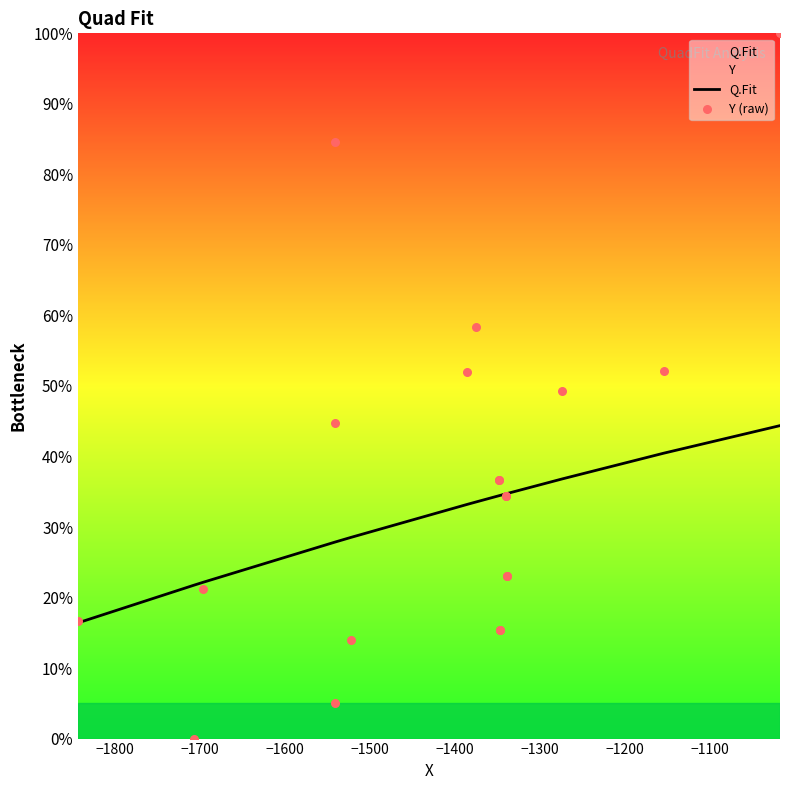

Which series contains the highest Y value?

Y (raw)